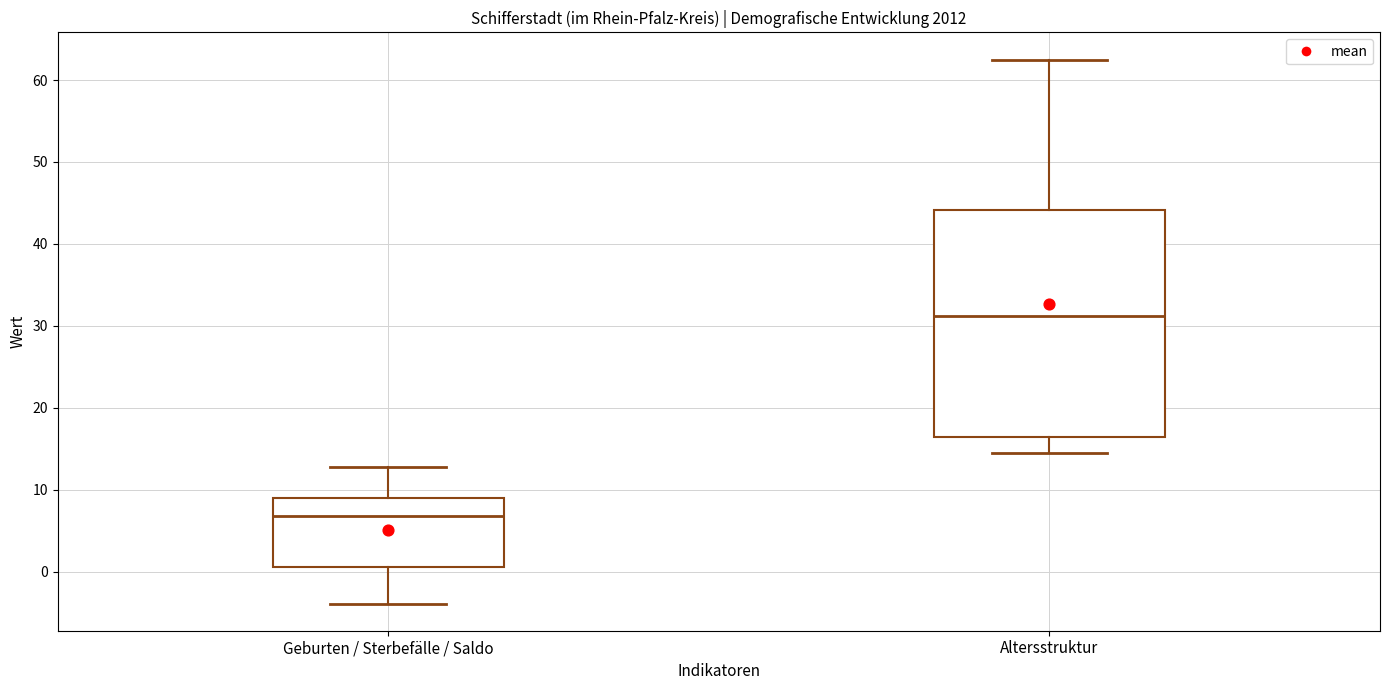

Which box has the lowest median line?

Geburten / Sterbefälle / Saldo